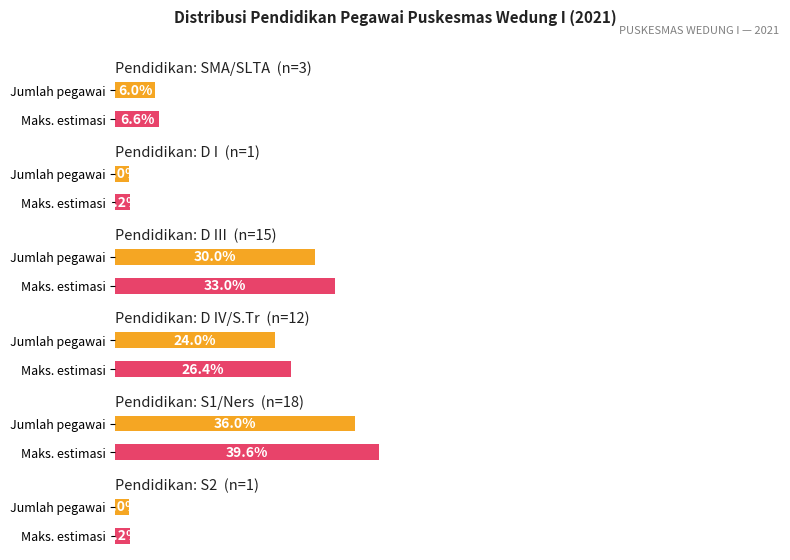

Does the chart contain any negative values?

No